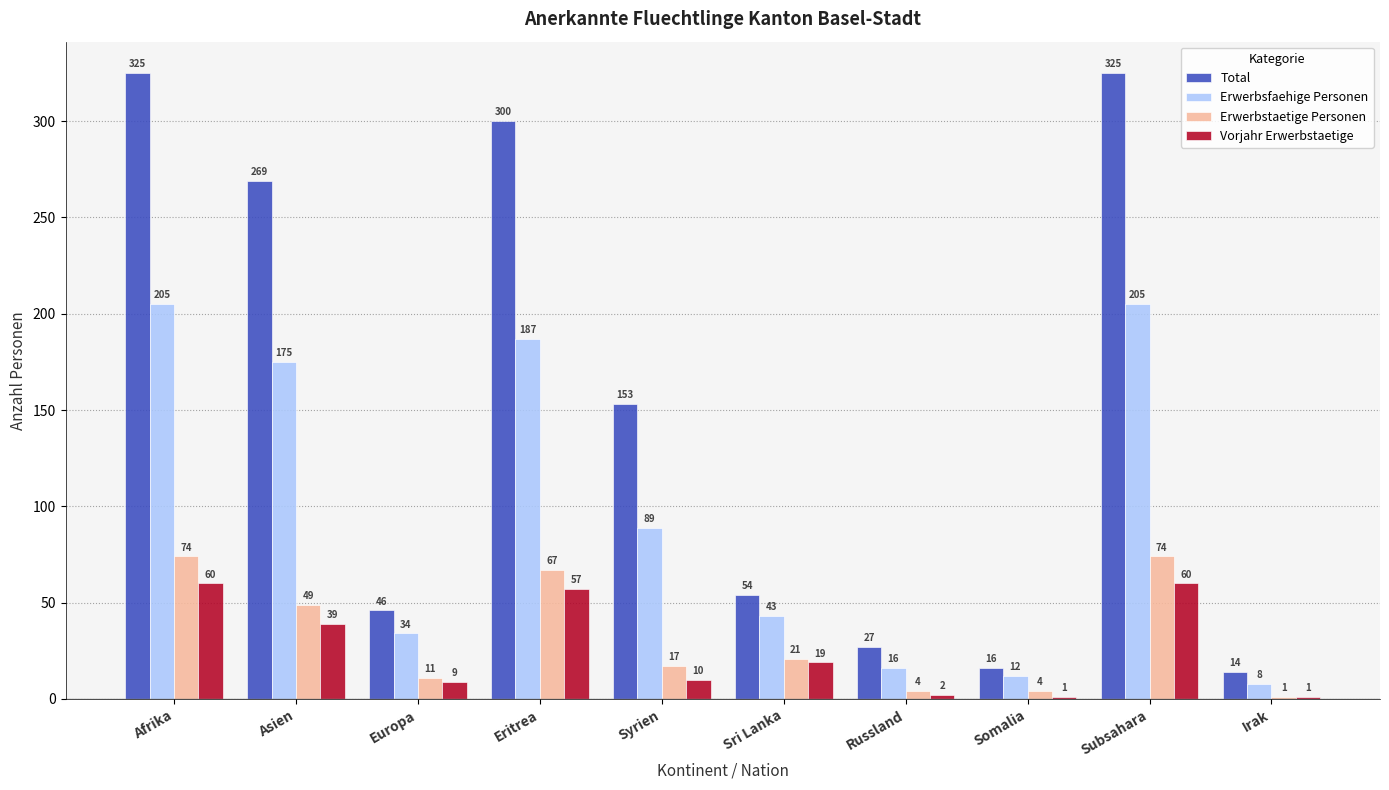

What is the maximum value for Erwerbstaetige Personen?

74